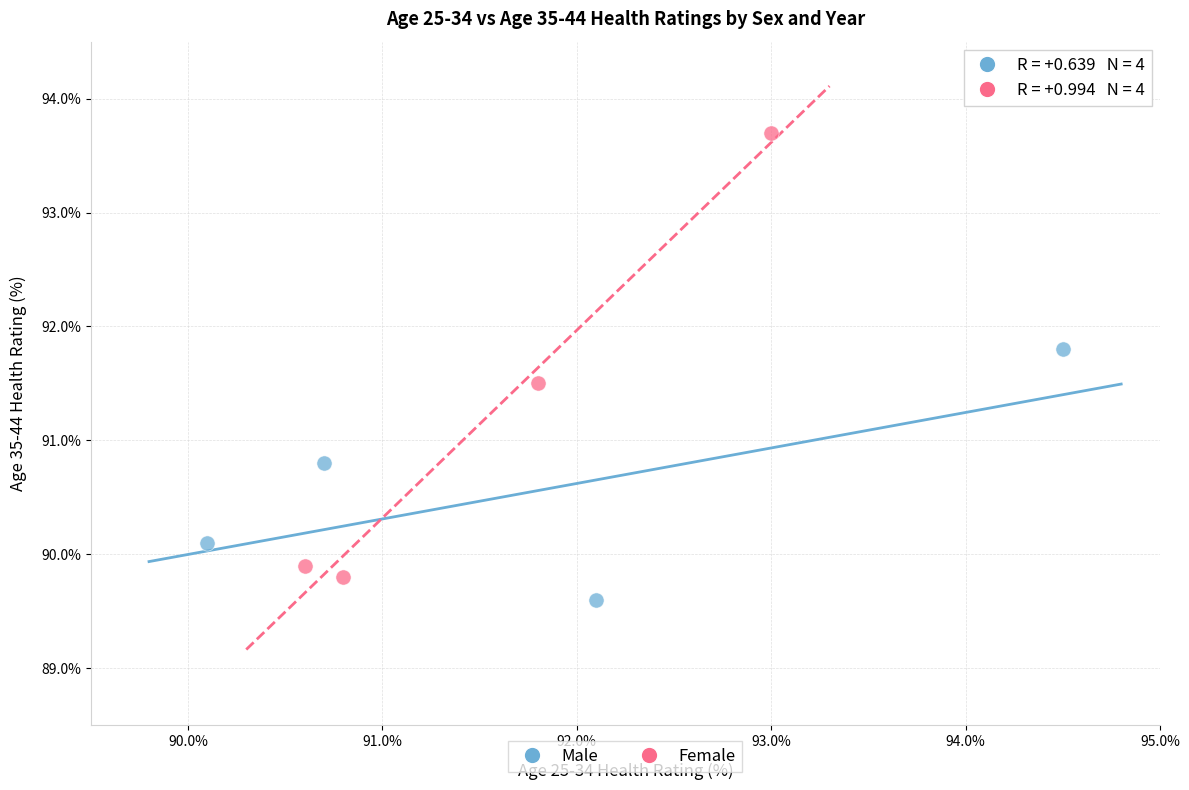

Which series reaches the maximum Y coordinate?

Female